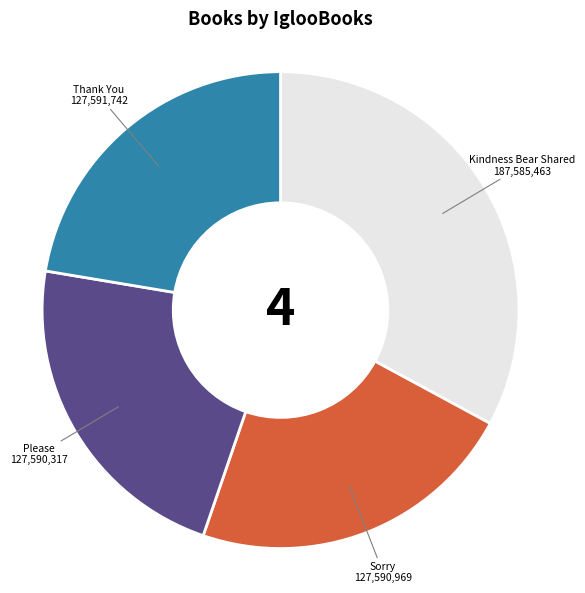

Which has a higher value, Kindness Bear Shared or Sorry?

Kindness Bear Shared